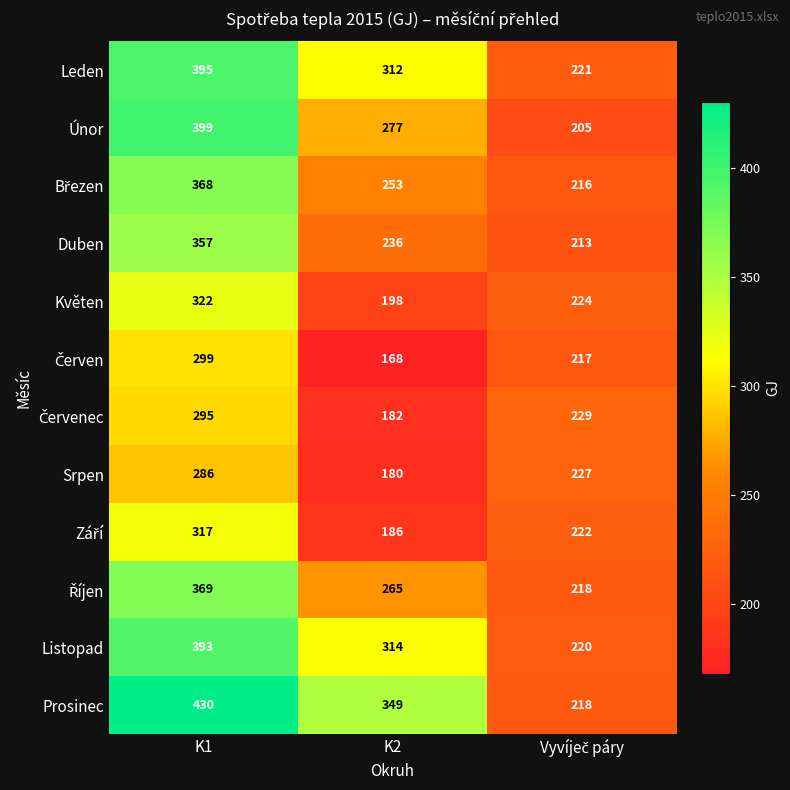

What is the smallest value displayed?

168